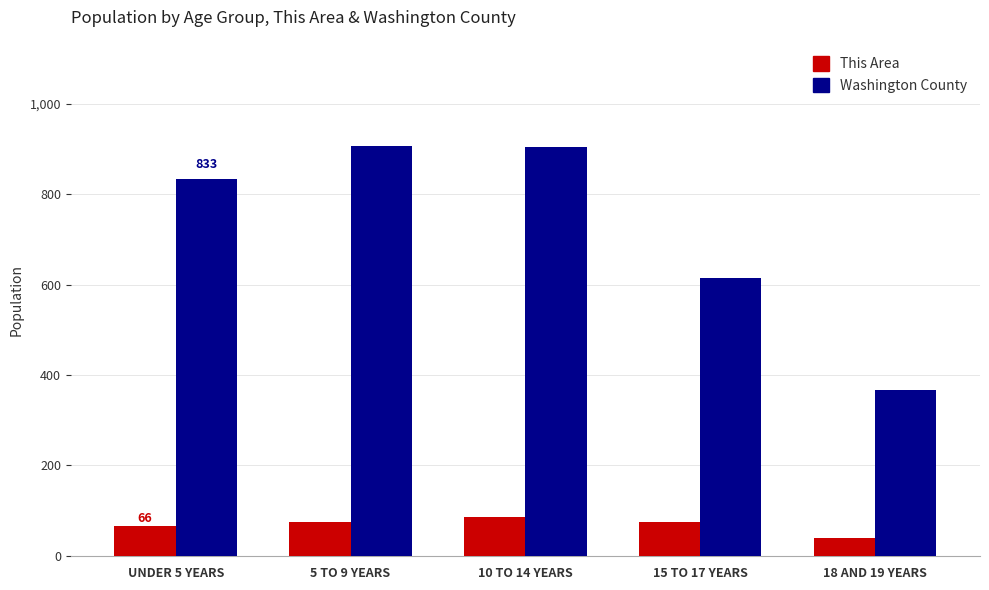

What is the maximum value shown in the chart?

906